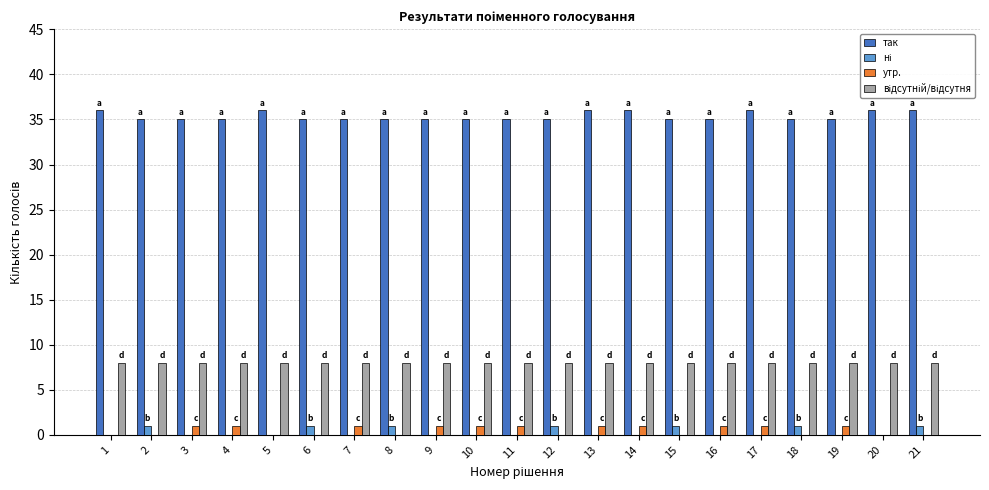

What is the sum of all так values?

742